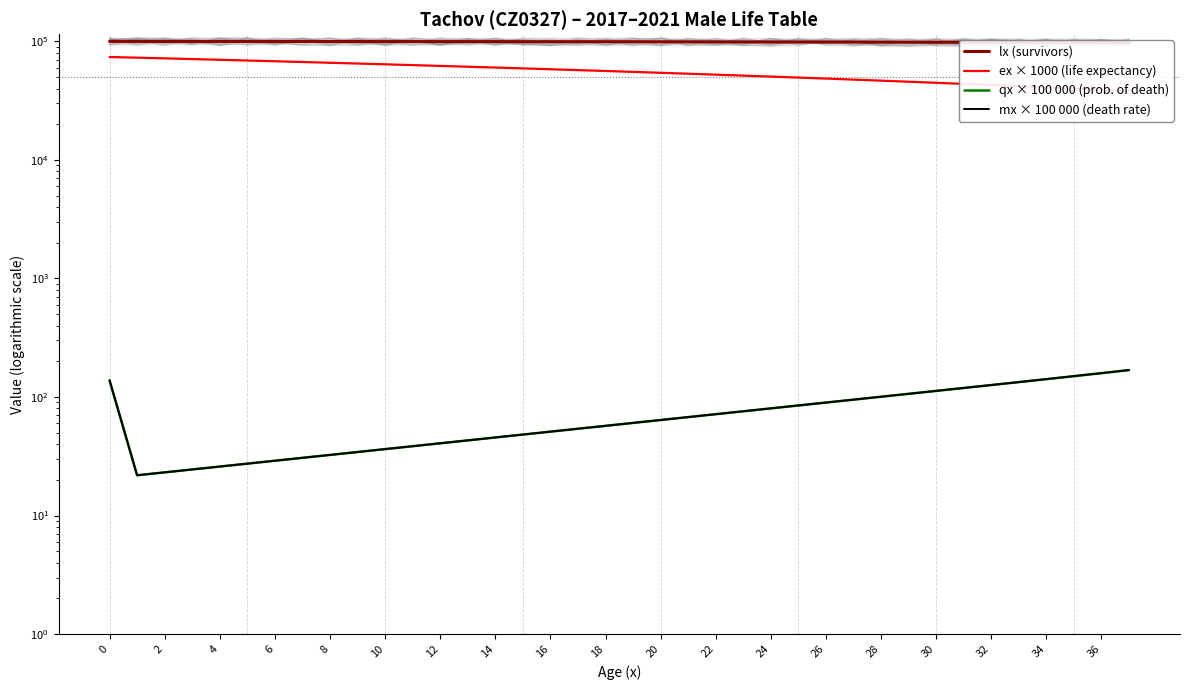

What is the minimum value shown in the chart?

21.9